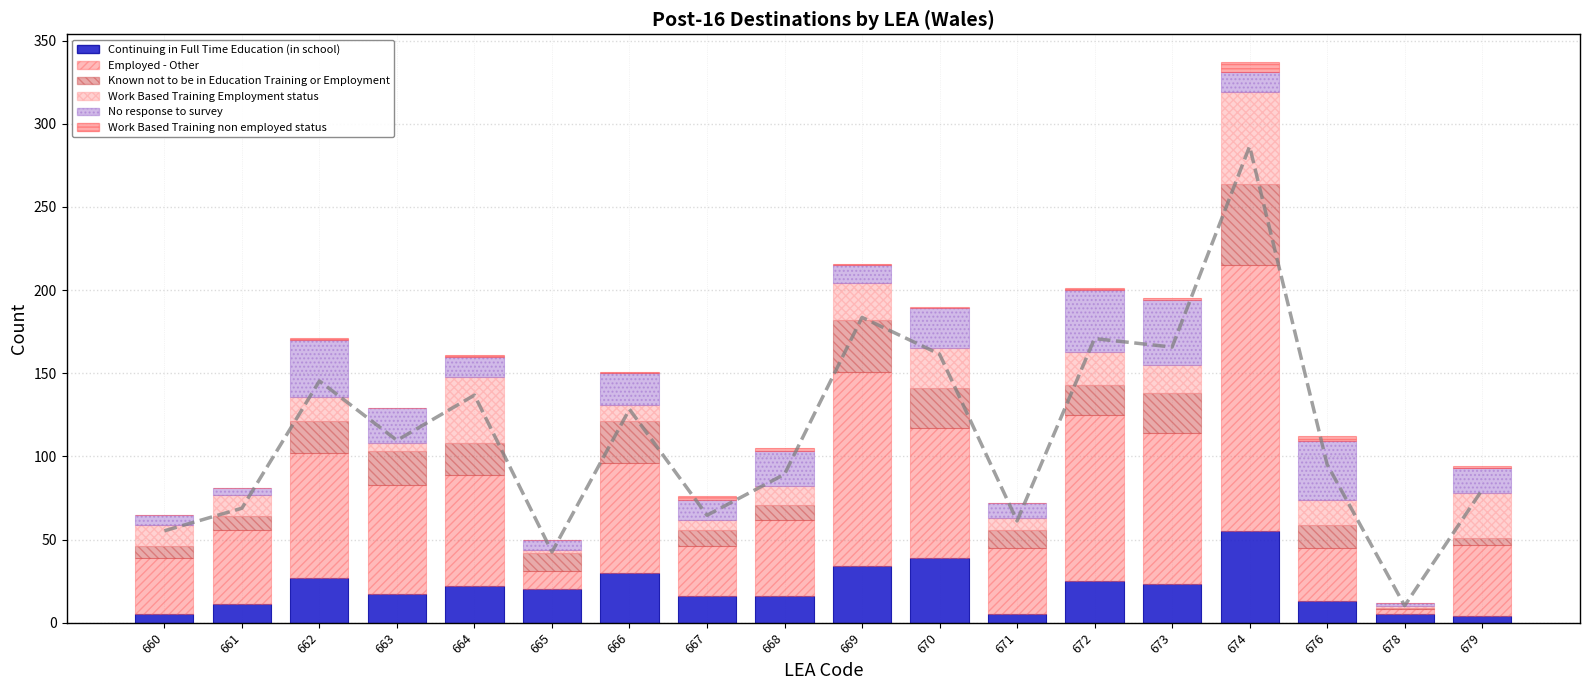

At which label does No response to survey first exceed 15?

662